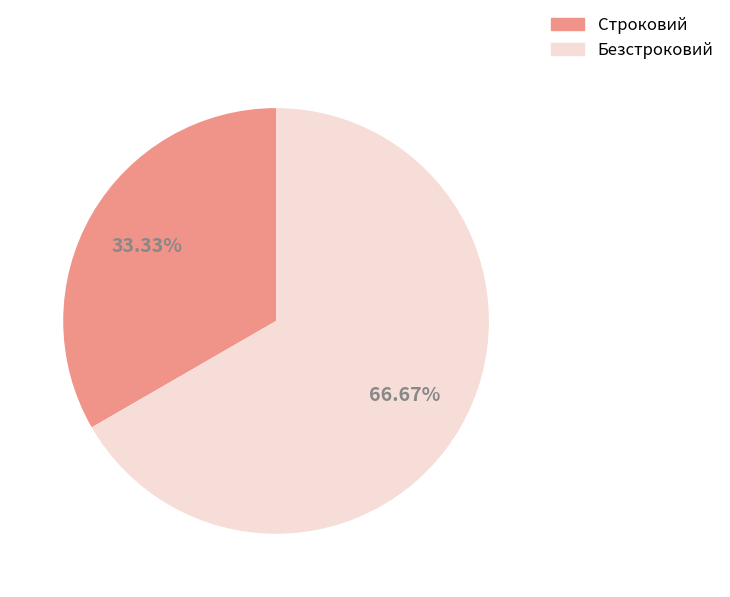

The Строковий slice represents 33% of the pie. True or false?

True